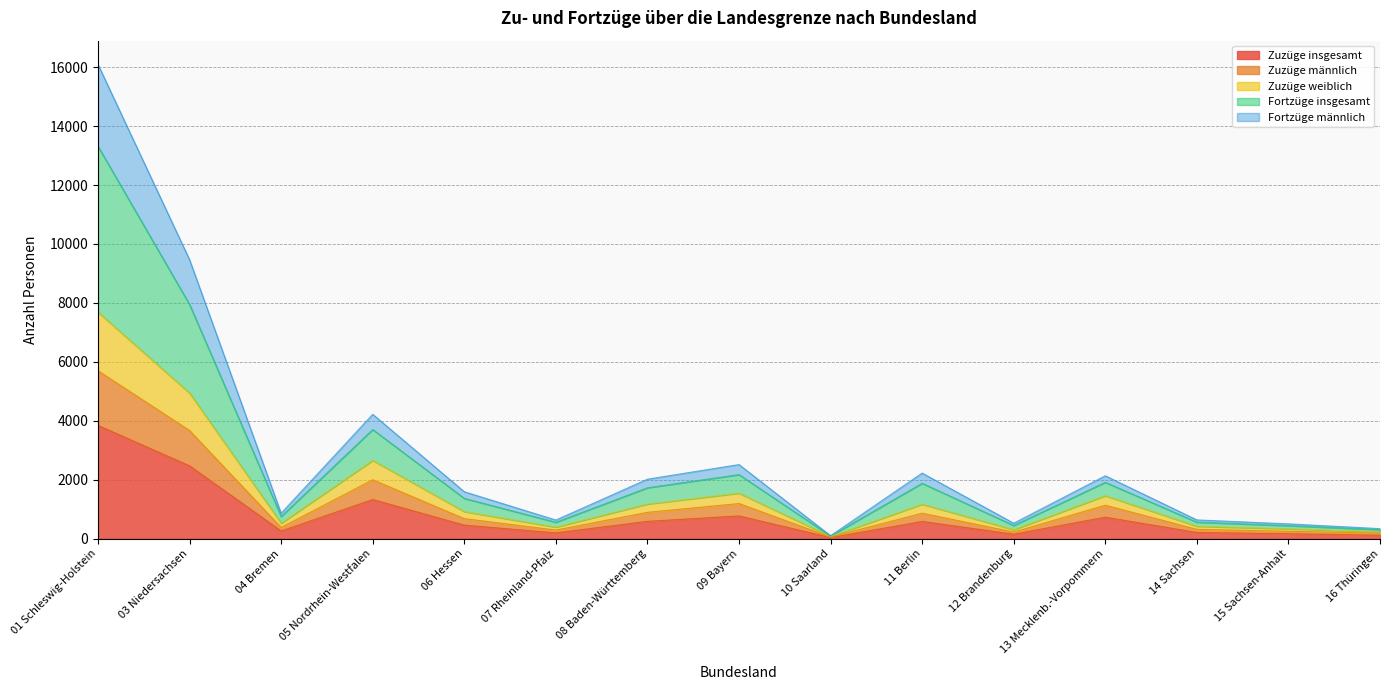

At which category is the sum across all series the highest?

01 Schleswig-Holstein